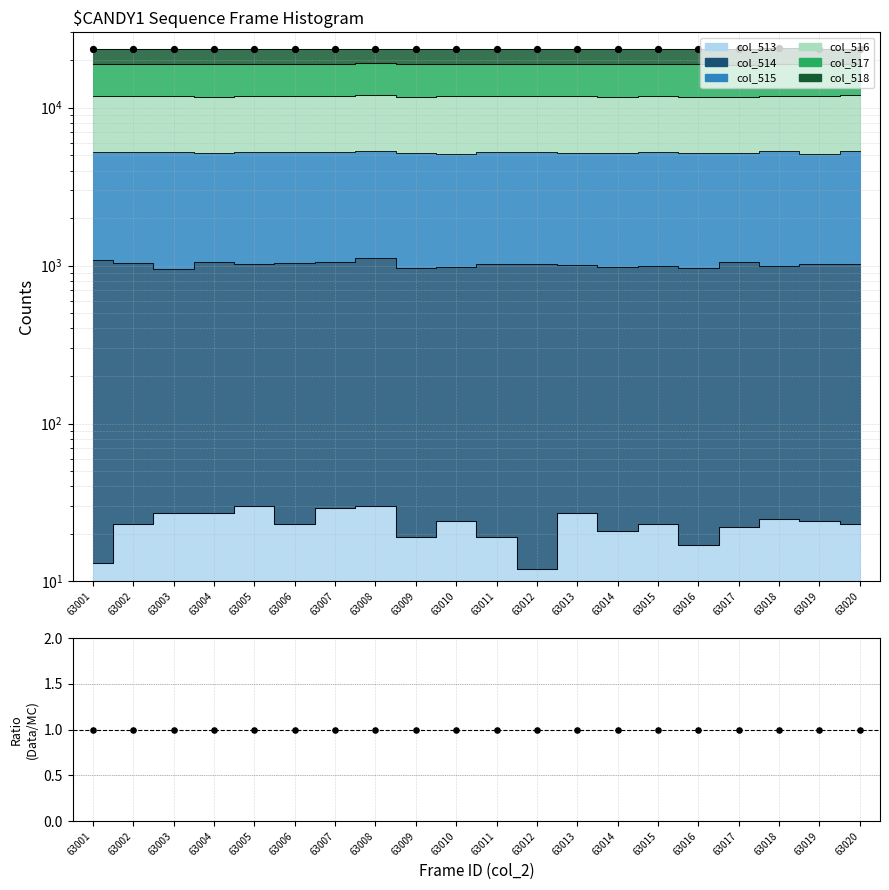

Which series has the largest total across all categories?

Data points